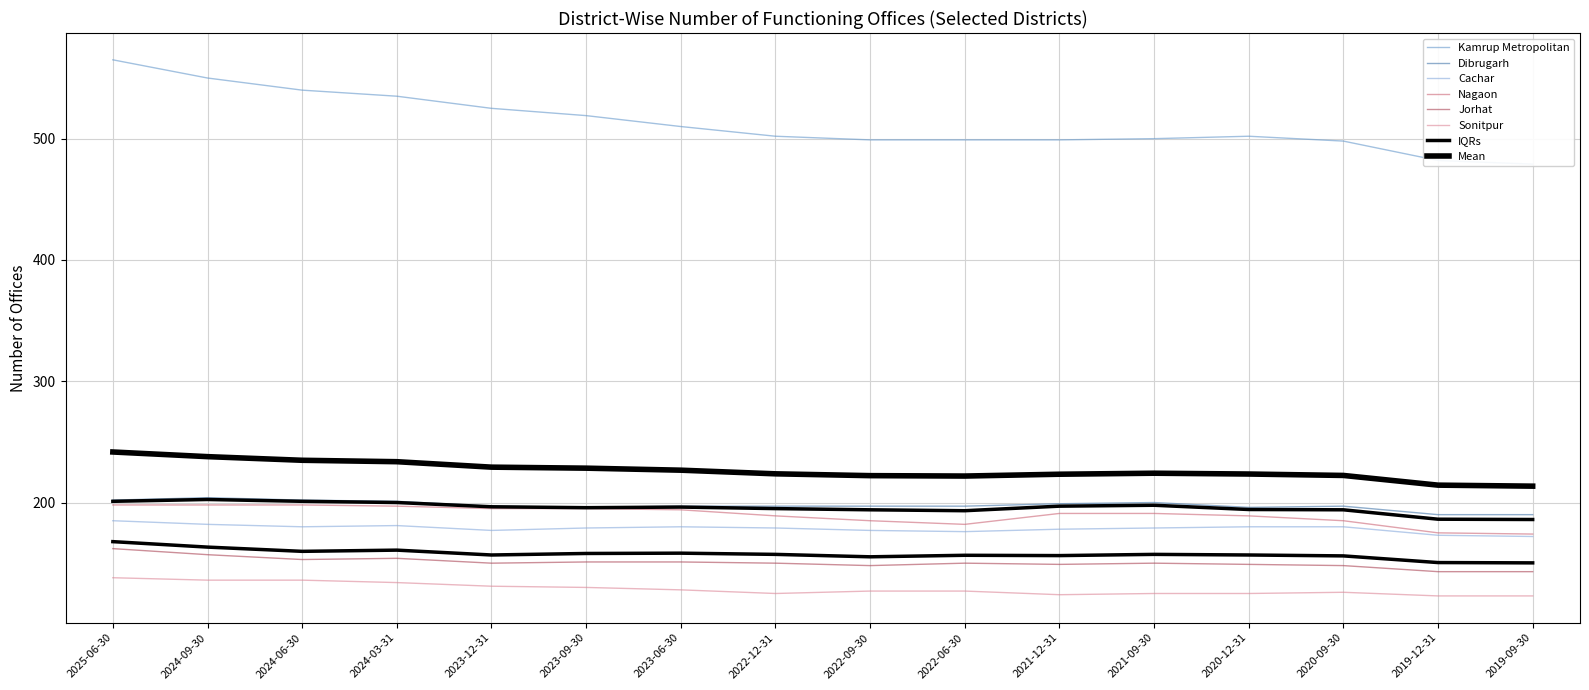

What is the value of the Cachar point at the 12th from the left?

179